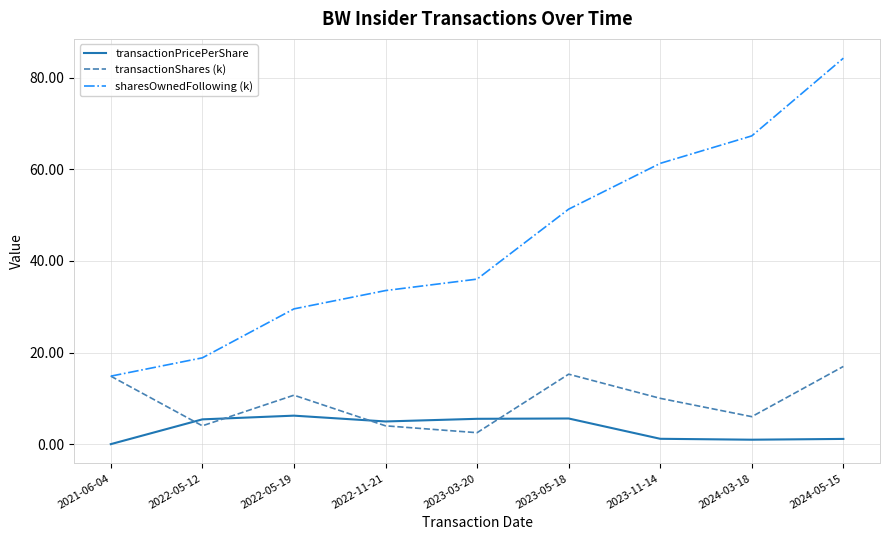

Where does the sharesOwnedFollowing (k) series first go above 36?

2023-03-20